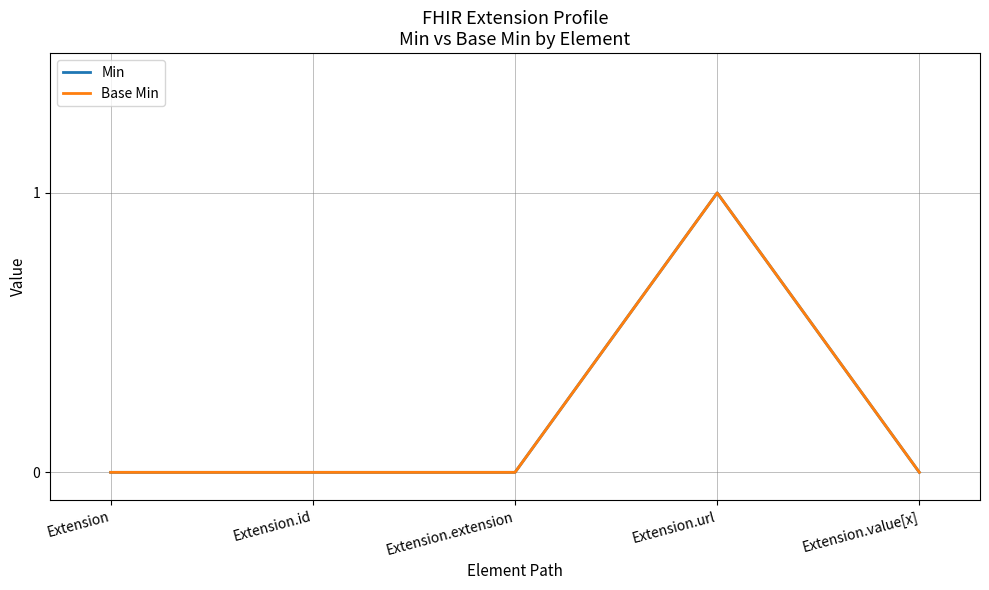

Reading right to left, what are all the values shown in this chart?

Min: Extension.value[x]=0	Extension.url=1	Extension.extension=0	Extension.id=0	Extension=0
Base Min: Extension.value[x]=0	Extension.url=1	Extension.extension=0	Extension.id=0	Extension=0